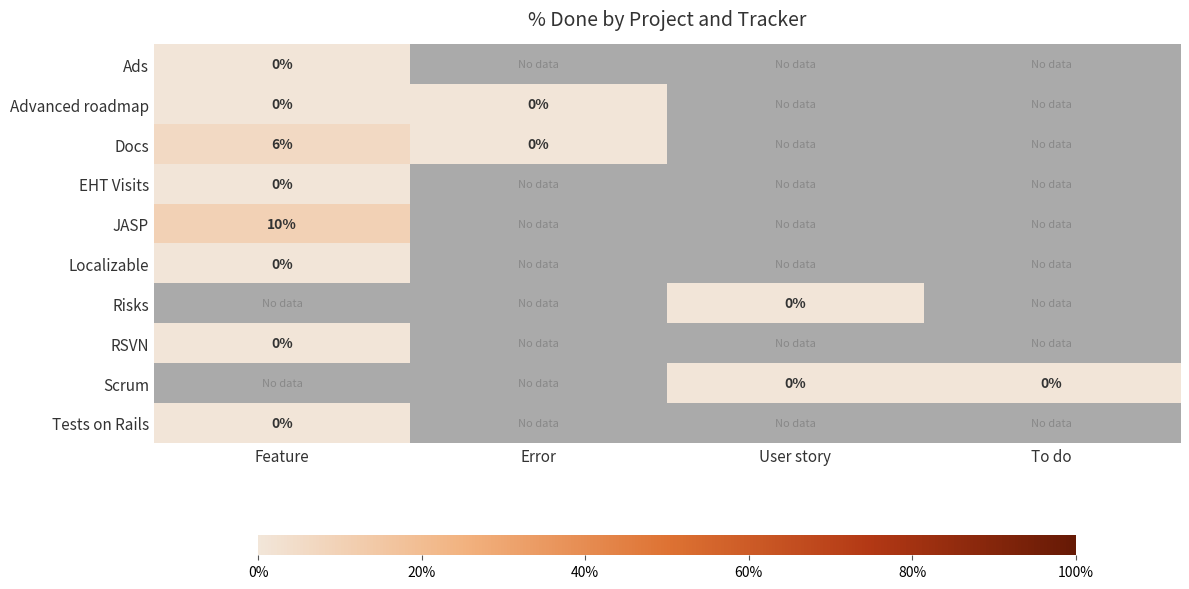

At which category does the chart reach its peak across all series?

Feature